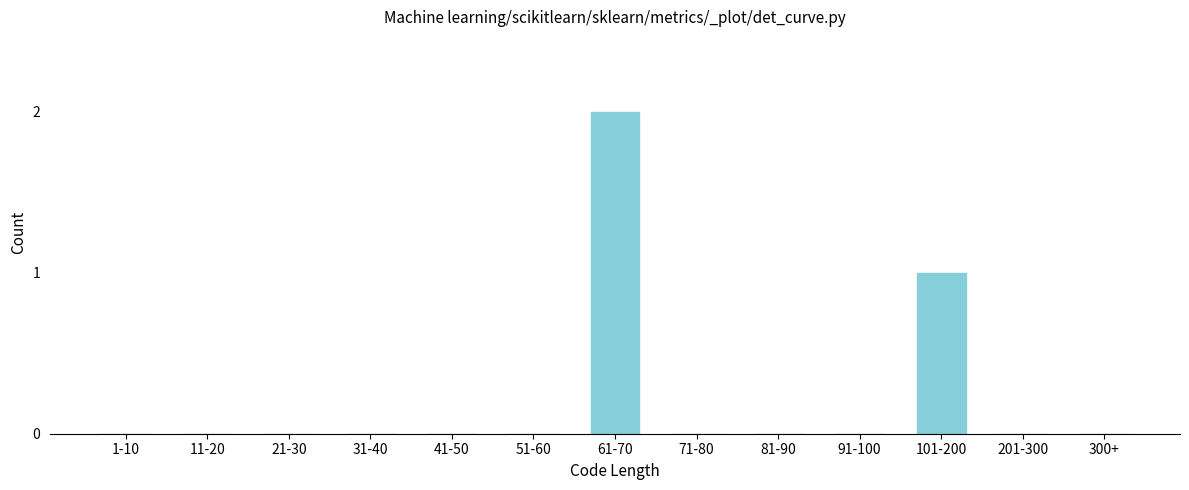

Reading left to right, list all the values displayed in this chart.

1-10=0	11-20=0	21-30=0	31-40=0	41-50=0	51-60=0	61-70=2	71-80=0	81-90=0	91-100=0	101-200=1	201-300=0	300+=0